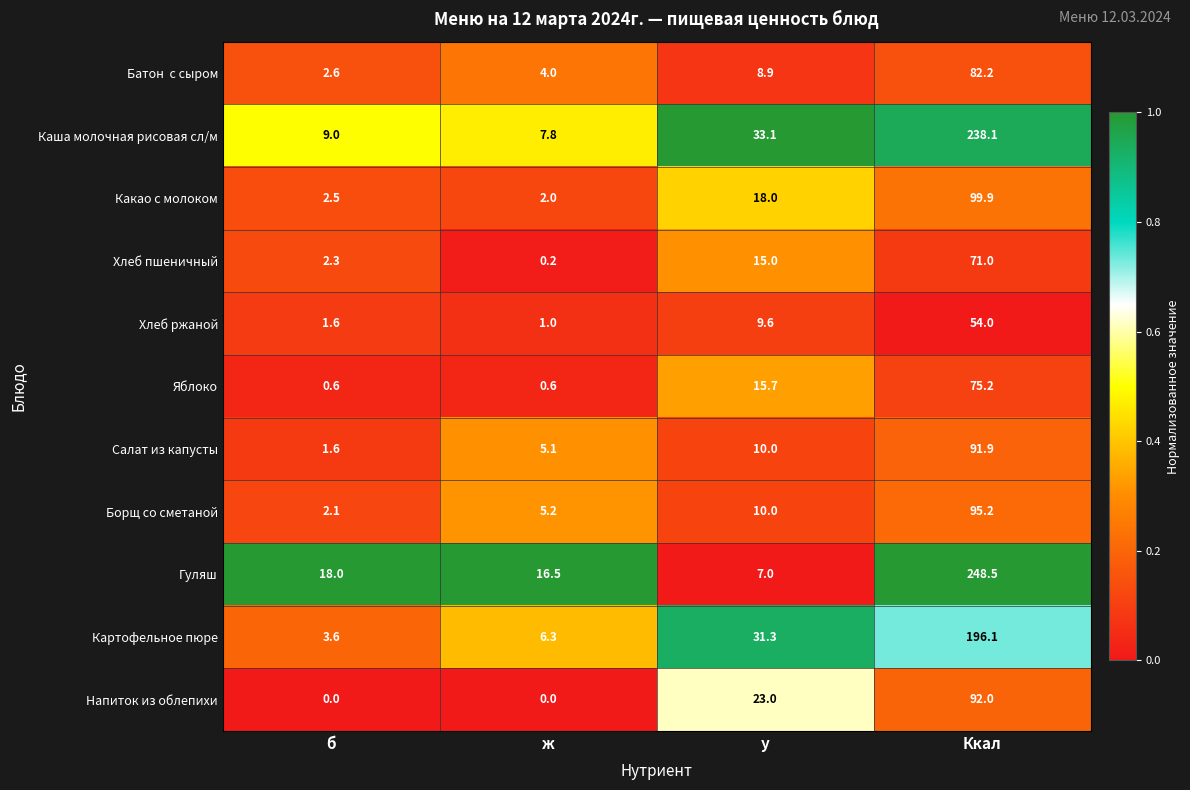

Which series changed the most between б and у?

Картофельное пюре